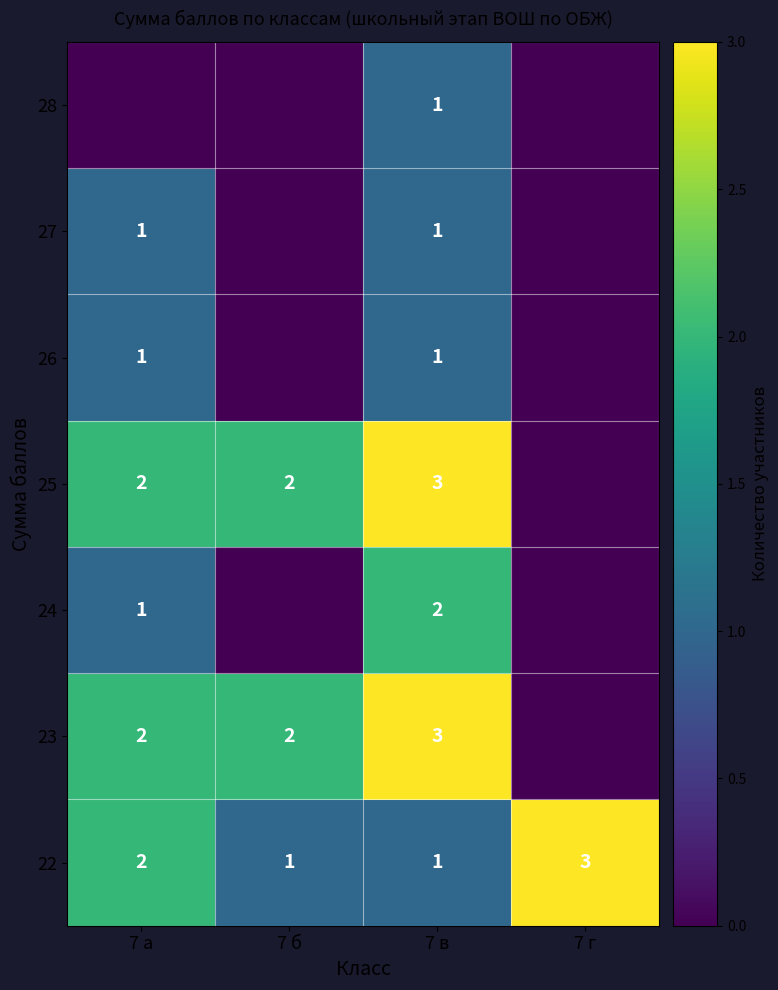

What is the sum of the 22 values at 7 в and 7 г?

4